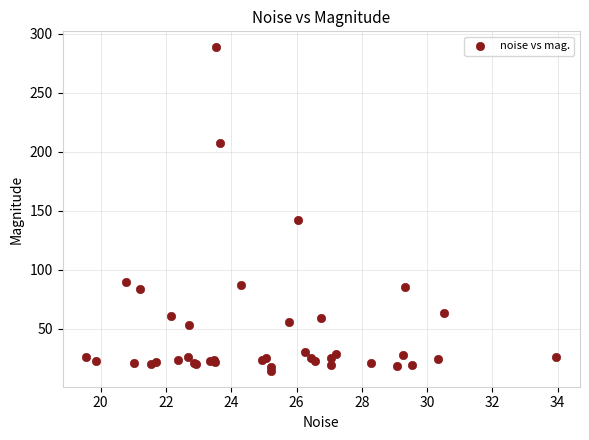

What Y value in the scatter plot is closest to 151?

142.2